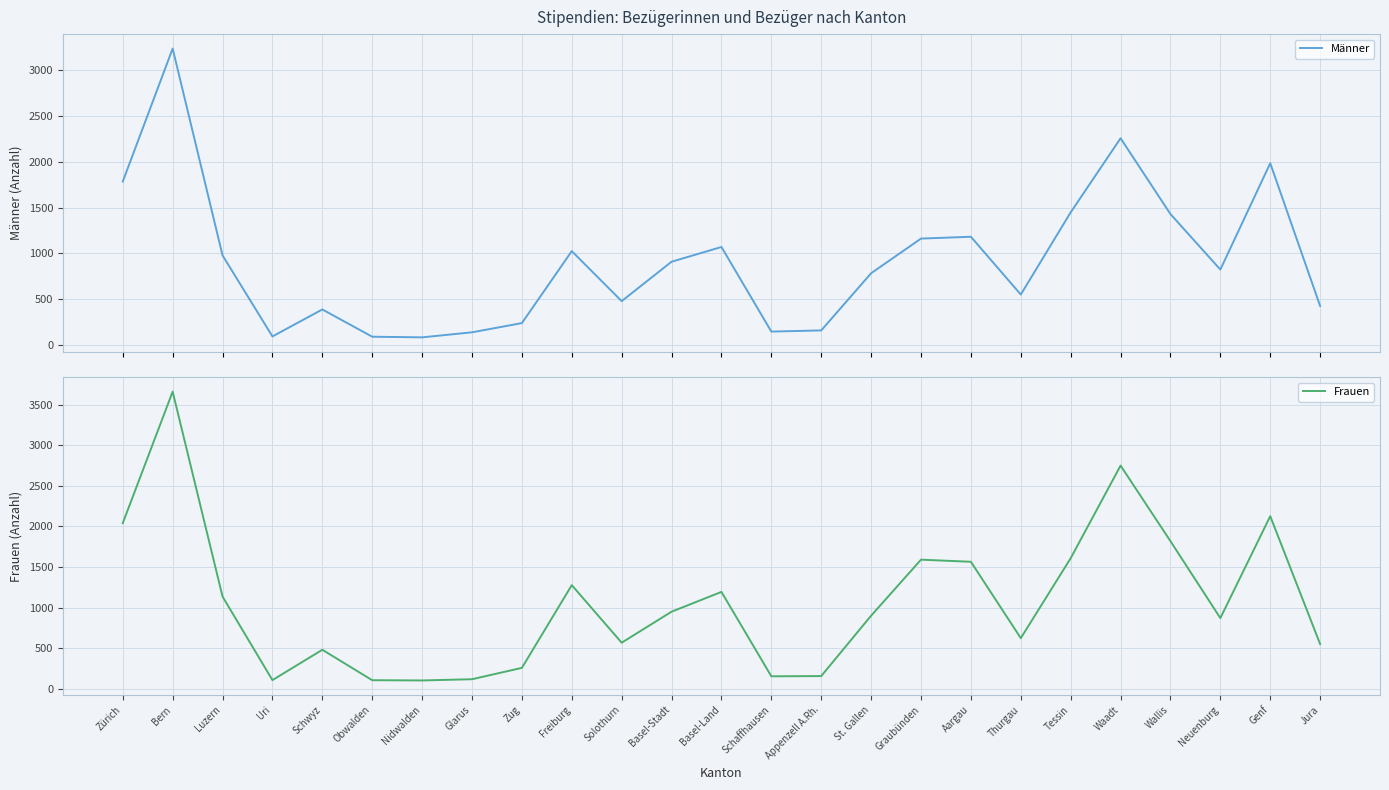

At Basel-Stadt, list the series in order from smallest to largest.

Männer, Frauen